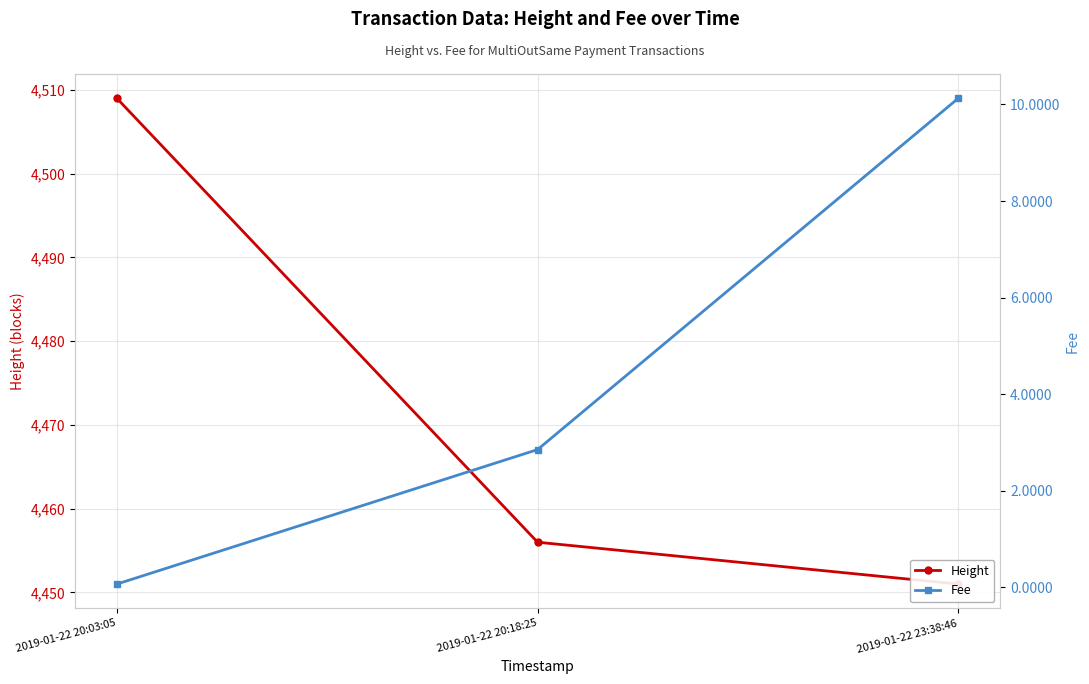

What is the lowest value of the Fee series?

0.1